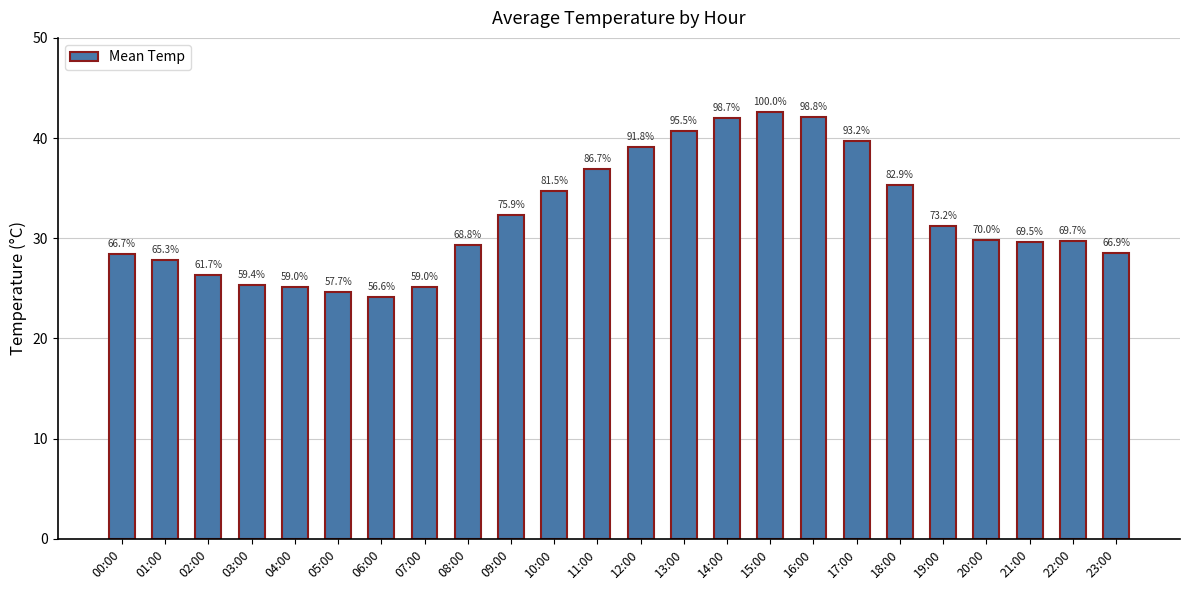

How many bars are there in total?

24